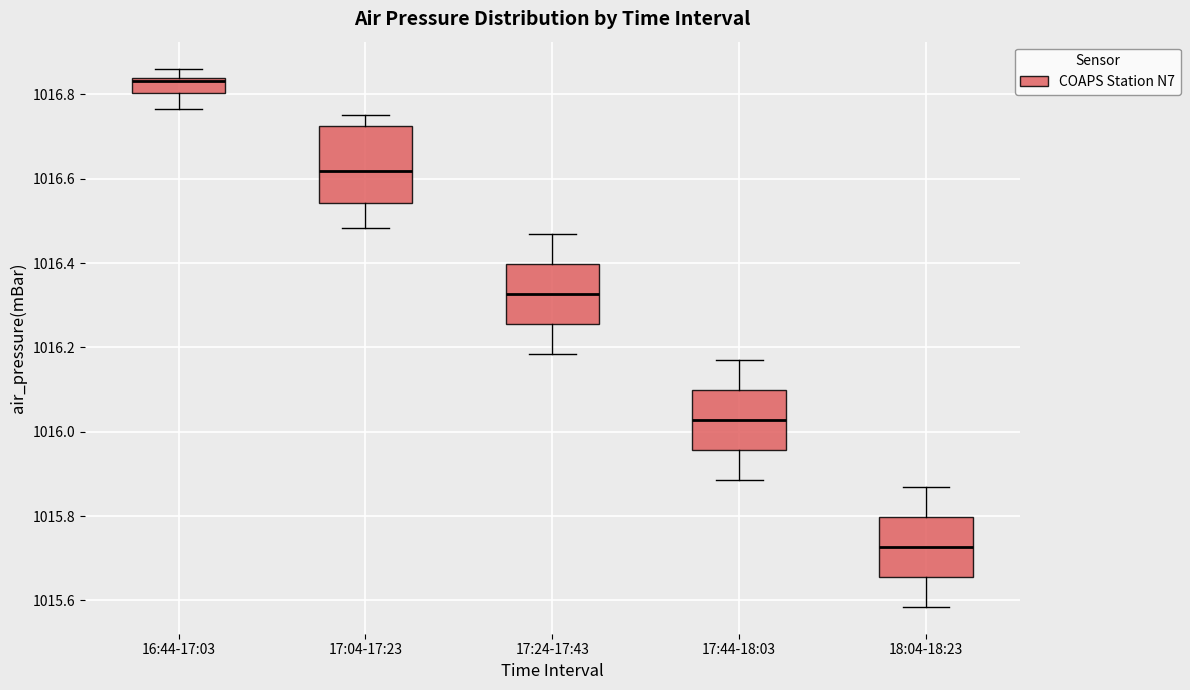

Which box is the tallest, from its lower edge to its upper edge?

17:04-17:23